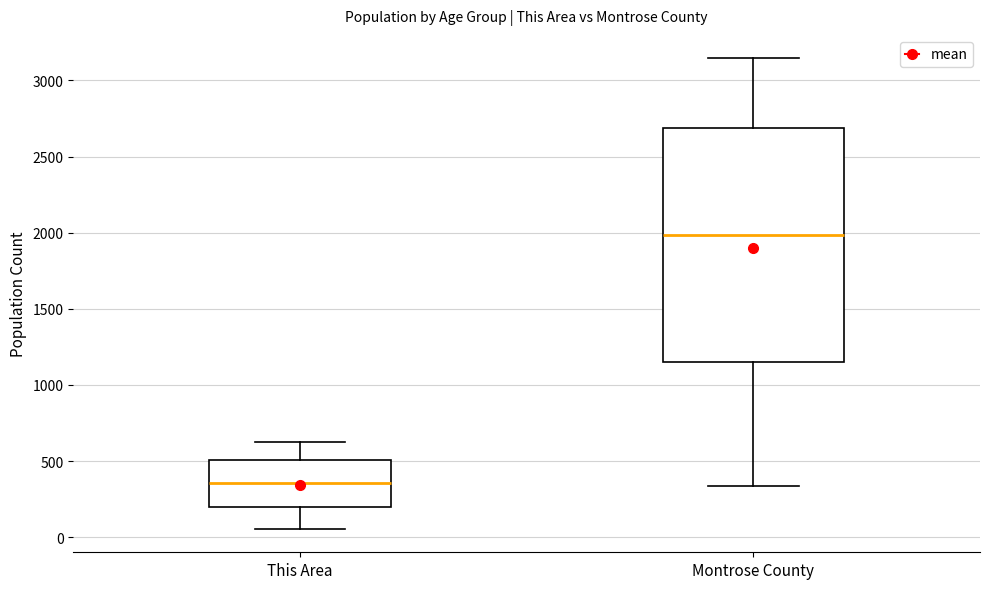

Which box's median line is the highest?

Montrose County